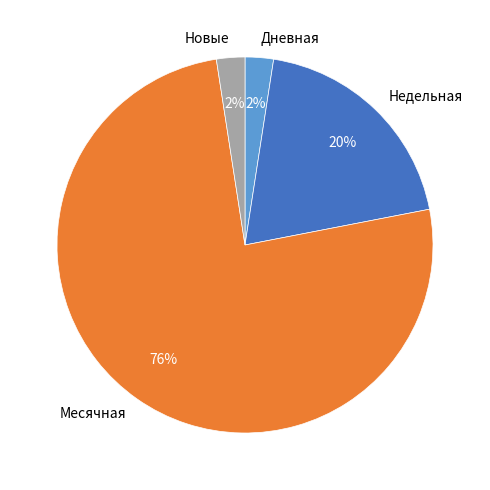

To the nearest percent, what is the combined percentage of Новые and Месячная?

78%